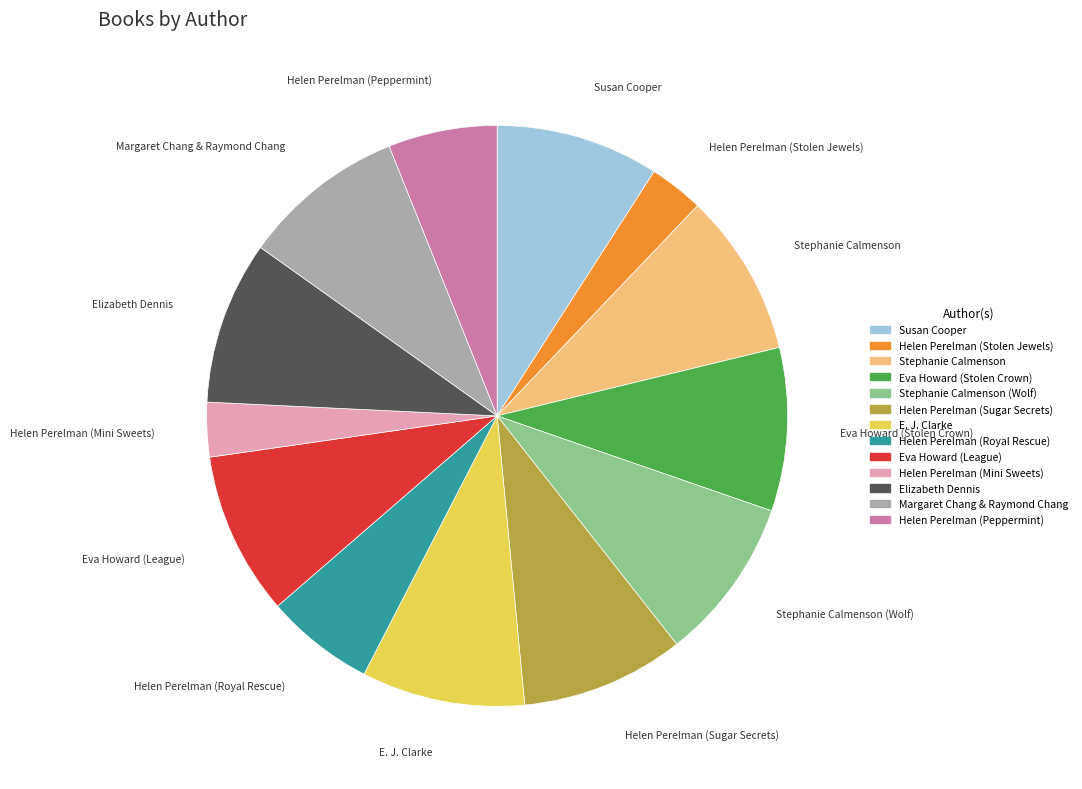

Count the number of slices in the pie.

13